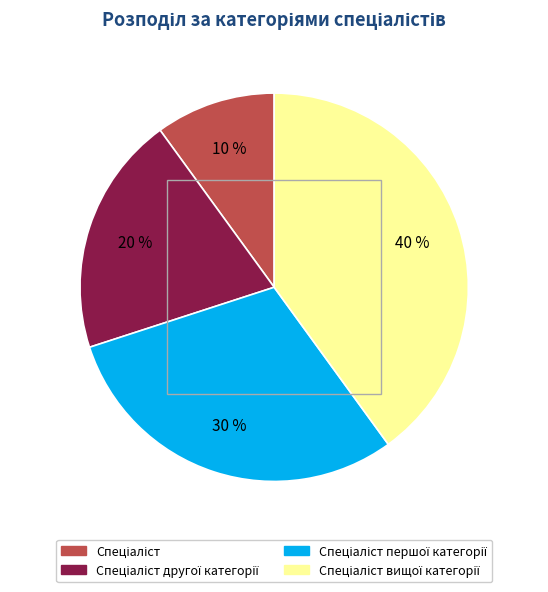

To the nearest percent, what is the average slice percentage?

25%